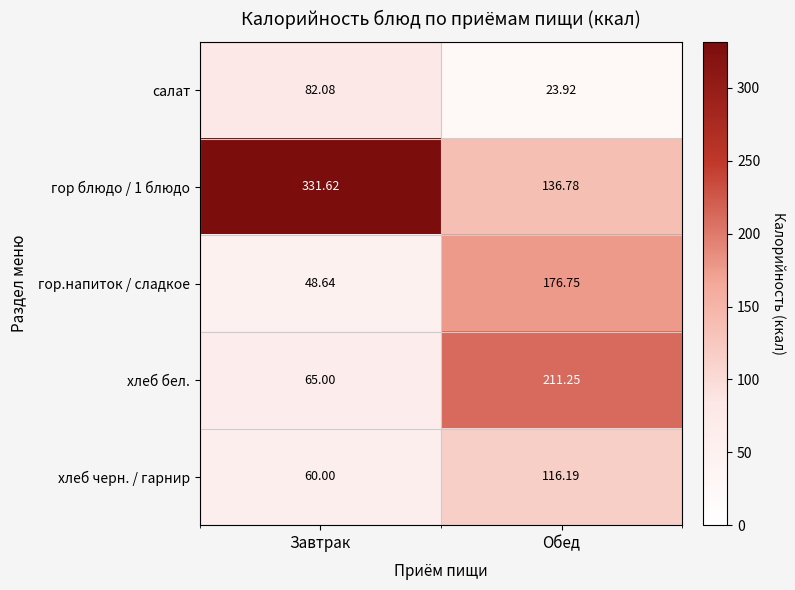

Which category has the lowest value across all series?

Обед